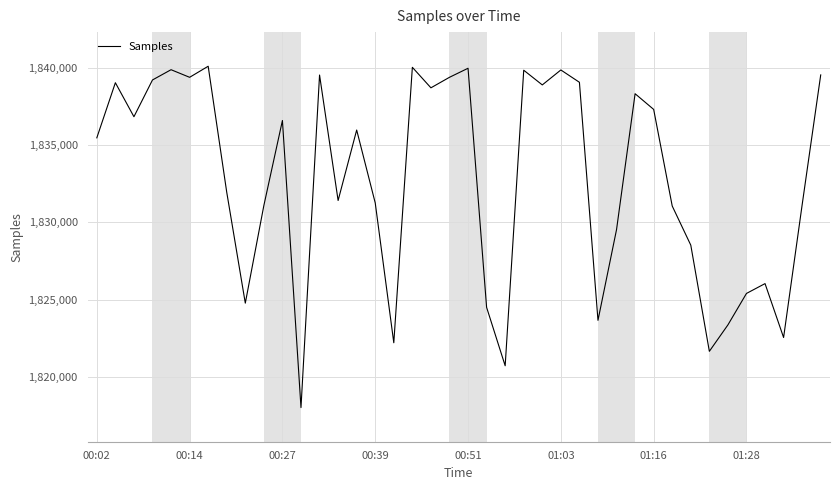

What is the maximum value shown in the chart?

1840105